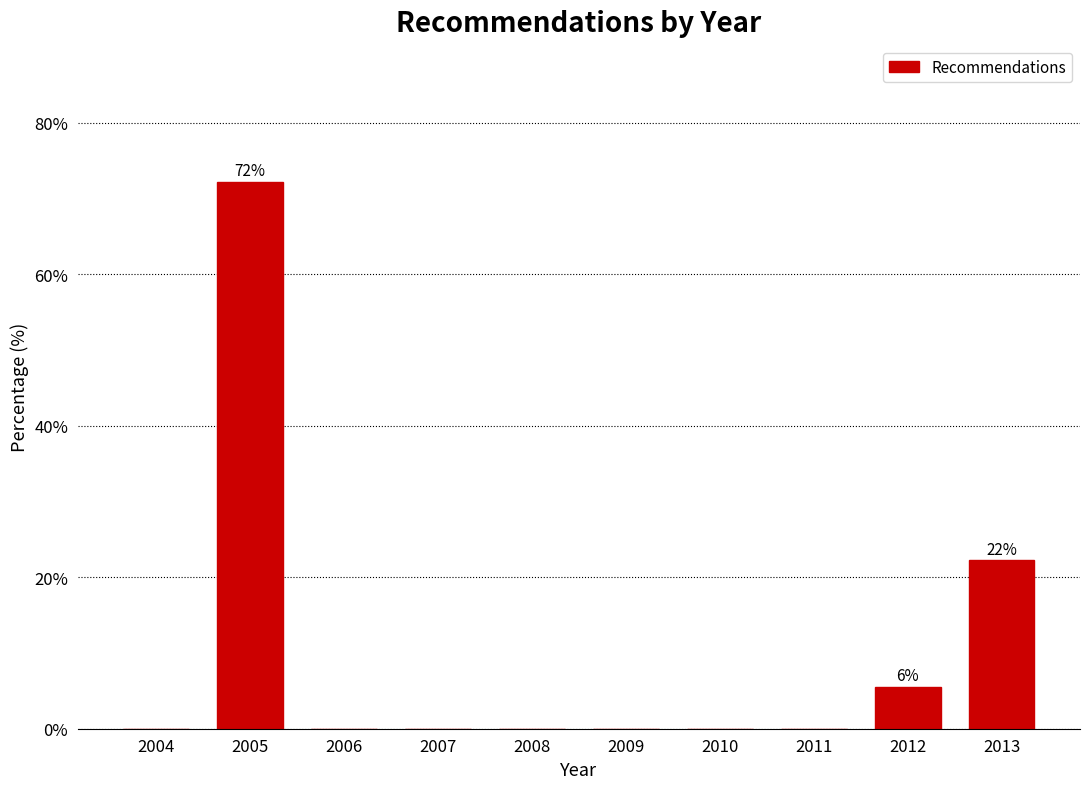

Reading left to right, what are all the values shown in this chart?

2004=0.0	2005=72.2	2006=0.0	2007=0.0	2008=0.0	2009=0.0	2010=0.0	2011=0.0	2012=5.6	2013=22.2